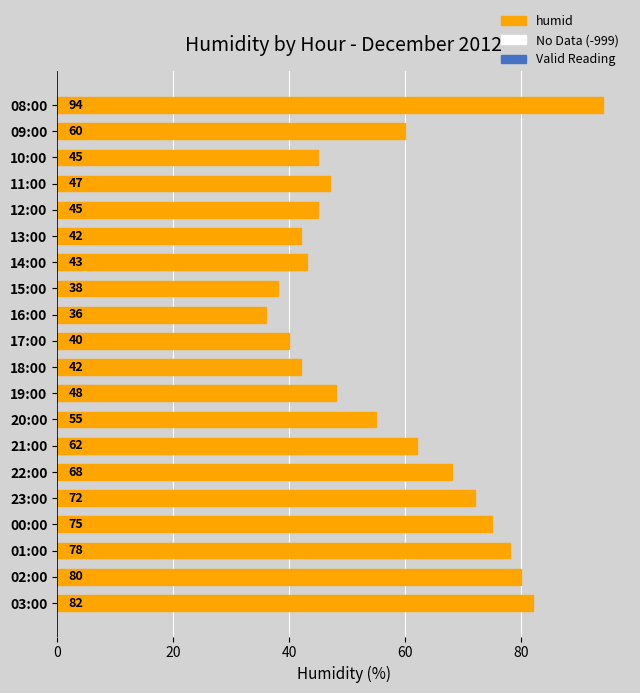

What position from the top is 17:00?

10